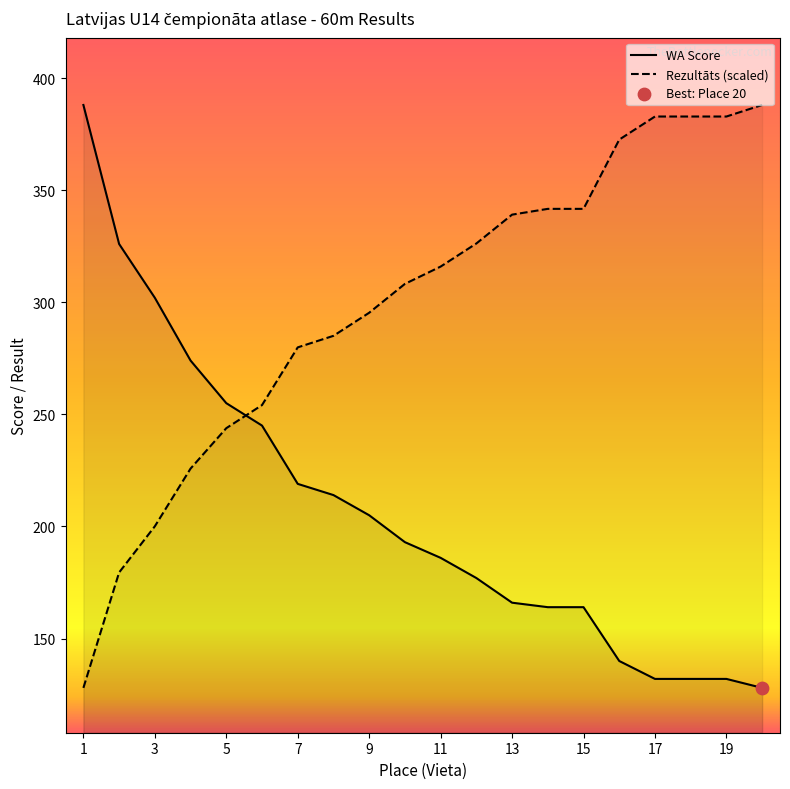

What is the difference between the maximum and minimum values in the WA Score series?

260.0